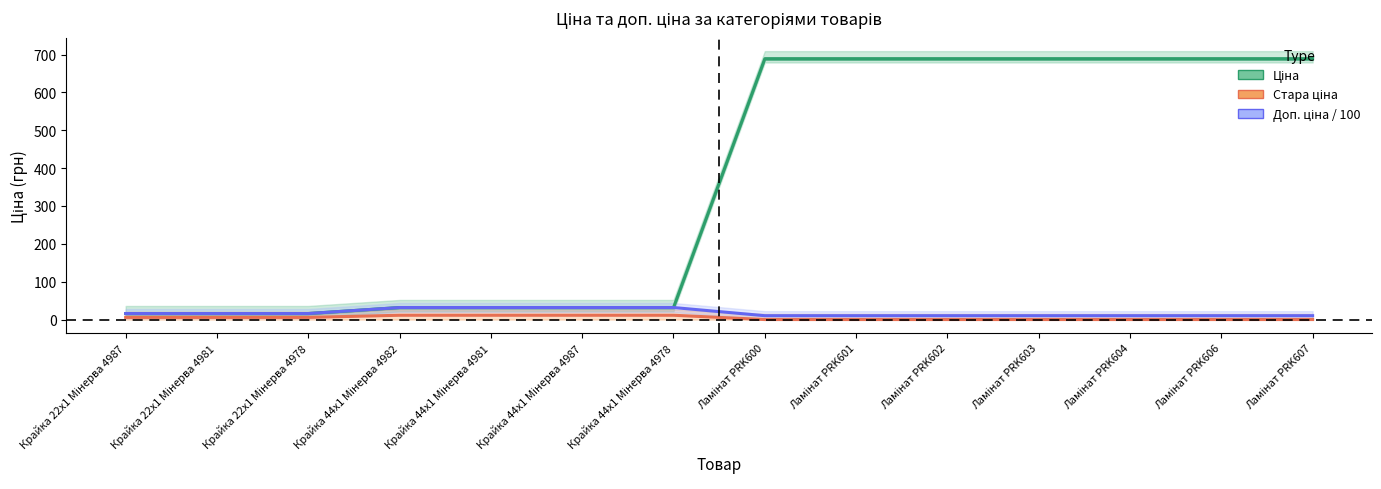

Reading left to right, extract all data points from this chart.

Ціна: Крайка 22x1 Мінерва 4987=15.9	Крайка 22x1 Мінерва 4981=15.9	Крайка 22x1 Мінерва 4978=15.9	Крайка 44x1 Мінерва 4982=31.7	Крайка 44x1 Мінерва 4981=31.7	Крайка 44x1 Мінерва 4987=31.7	Крайка 44x1 Мінерва 4978=31.7	Ламінат PRK600=689.1	Ламінат PRK601=689.1	Ламінат PRK602=689.1	Ламінат PRK603=689.1	Ламінат PRK604=689.1	Ламінат PRK606=689.1	Ламінат PRK607=689.1
Стара ціна: Крайка 22x1 Мінерва 4987=5.7	Крайка 22x1 Мінерва 4981=5.7	Крайка 22x1 Мінерва 4978=5.7	Крайка 44x1 Мінерва 4982=11.3	Крайка 44x1 Мінерва 4981=11.3	Крайка 44x1 Мінерва 4987=11.3	Крайка 44x1 Мінерва 4978=11.3	Ламінат PRK600=0.0	Ламінат PRK601=0.0	Ламінат PRK602=0.0	Ламінат PRK603=0.0	Ламінат PRK604=0.0	Ламінат PRK606=0.0	Ламінат PRK607=0.0
Доп. ціна / 100: Крайка 22x1 Мінерва 4987=15.9	Крайка 22x1 Мінерва 4981=15.9	Крайка 22x1 Мінерва 4978=15.9	Крайка 44x1 Мінерва 4982=31.7	Крайка 44x1 Мінерва 4981=31.7	Крайка 44x1 Мінерва 4987=31.7	Крайка 44x1 Мінерва 4978=31.7	Ламінат PRK600=10.2	Ламінат PRK601=10.2	Ламінат PRK602=10.2	Ламінат PRK603=10.2	Ламінат PRK604=10.2	Ламінат PRK606=10.2	Ламінат PRK607=10.2